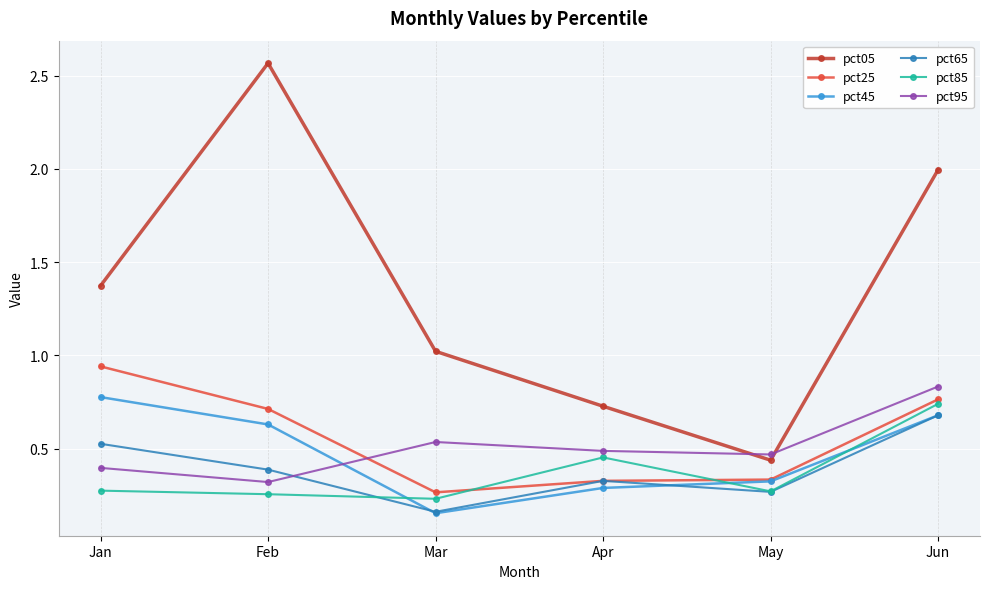

Which series has the largest total across all categories?

pct05